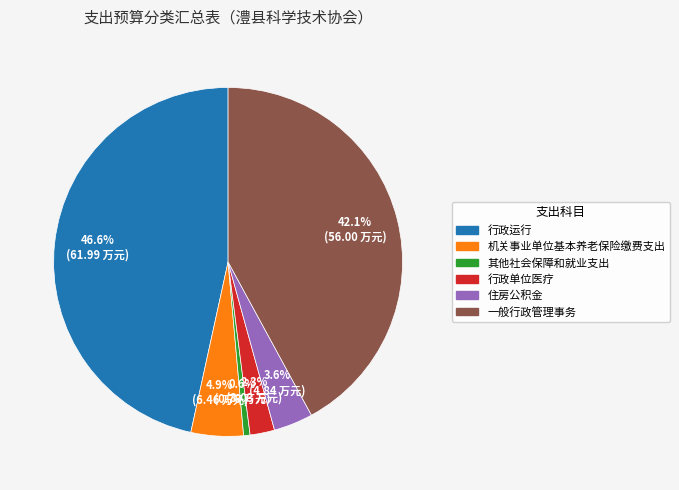

To the nearest percent, what percentage of the pie is 行政运行?

47%